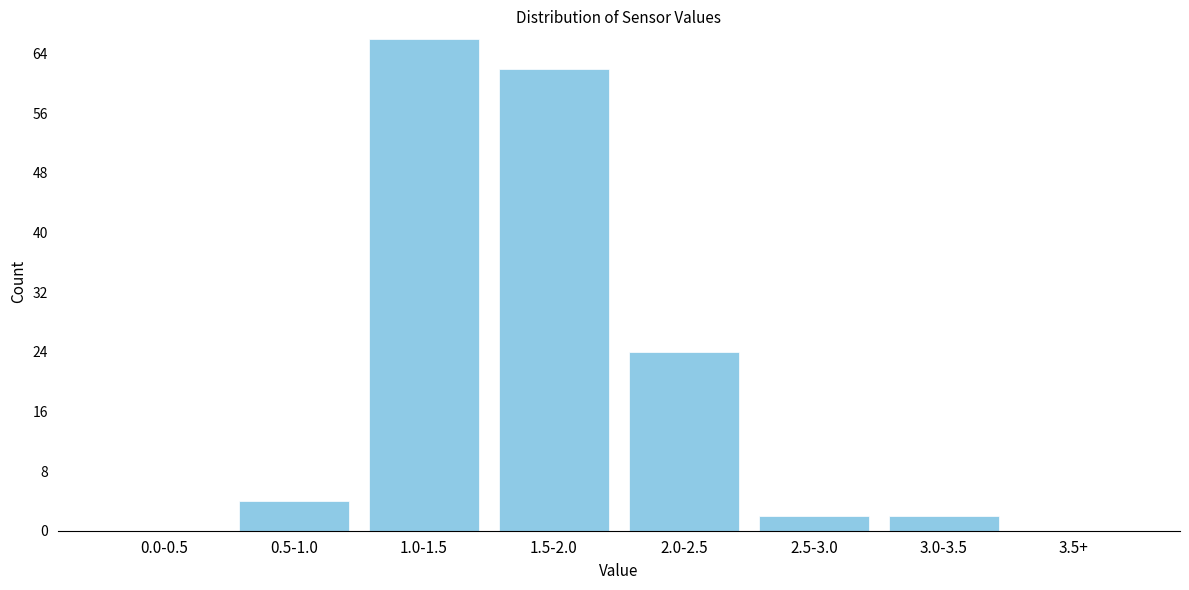

Reading left to right, transcribe all the data shown in this chart.

0.0-0.5=0	0.5-1.0=4	1.0-1.5=66	1.5-2.0=62	2.0-2.5=24	2.5-3.0=2	3.0-3.5=2	3.5+=0